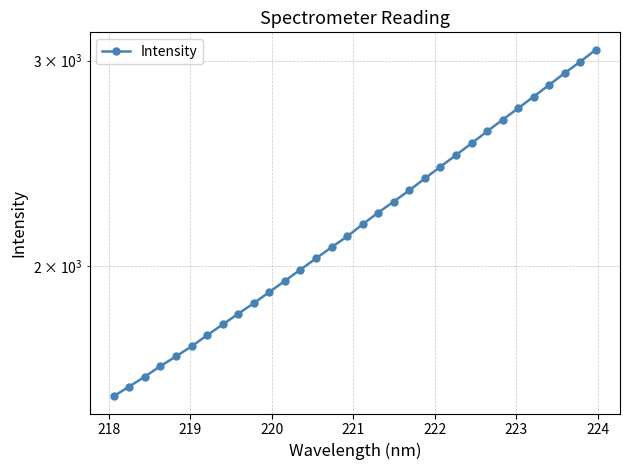

What is the value of the 4th point from the left?

1643.1